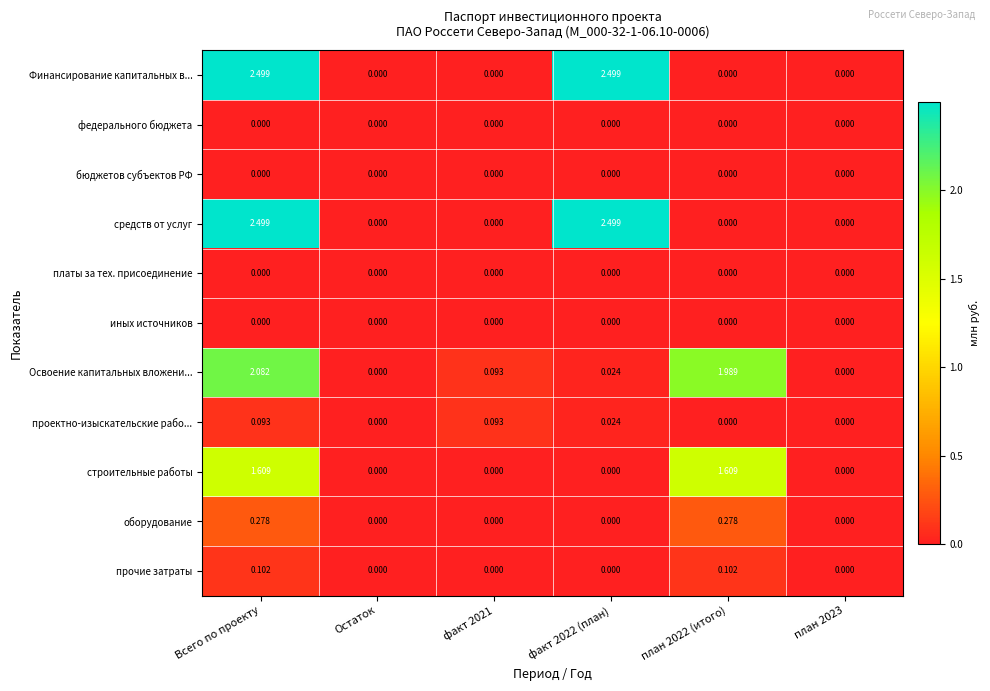

Is the value of Освоение капитальных вложени... at факт 2022 (план) greater than the value of платы за тех. присоединение at план 2023?

Yes